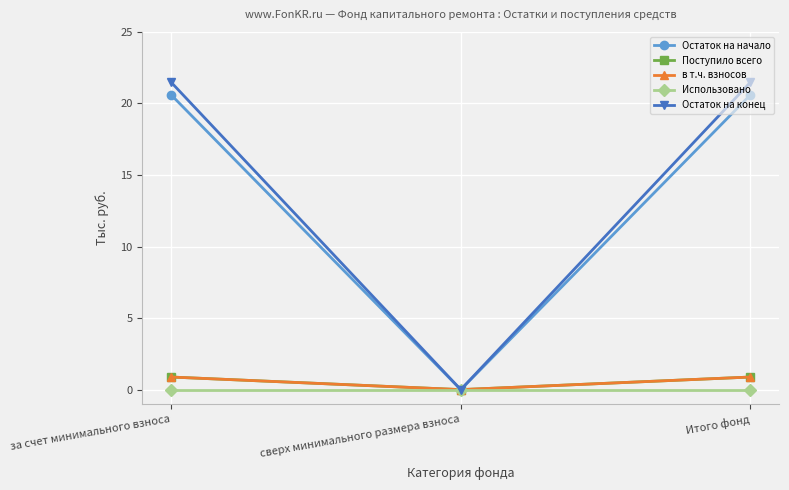

Where is Остаток на начало nearest to the value 10?

сверх минимального размера взноса